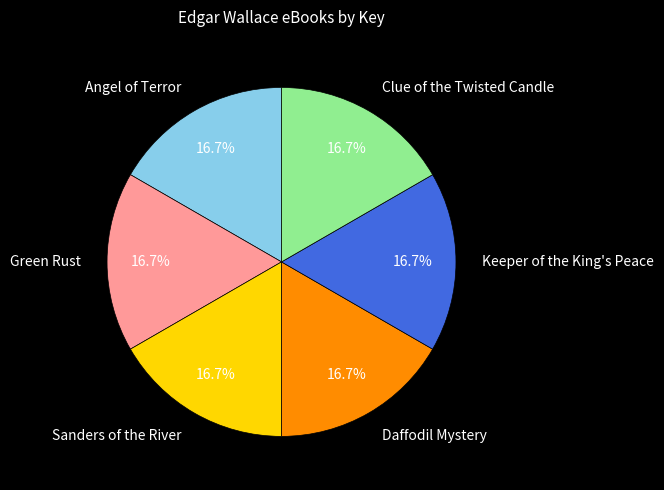

Is Clue of the Twisted Candle the majority of the pie?

No